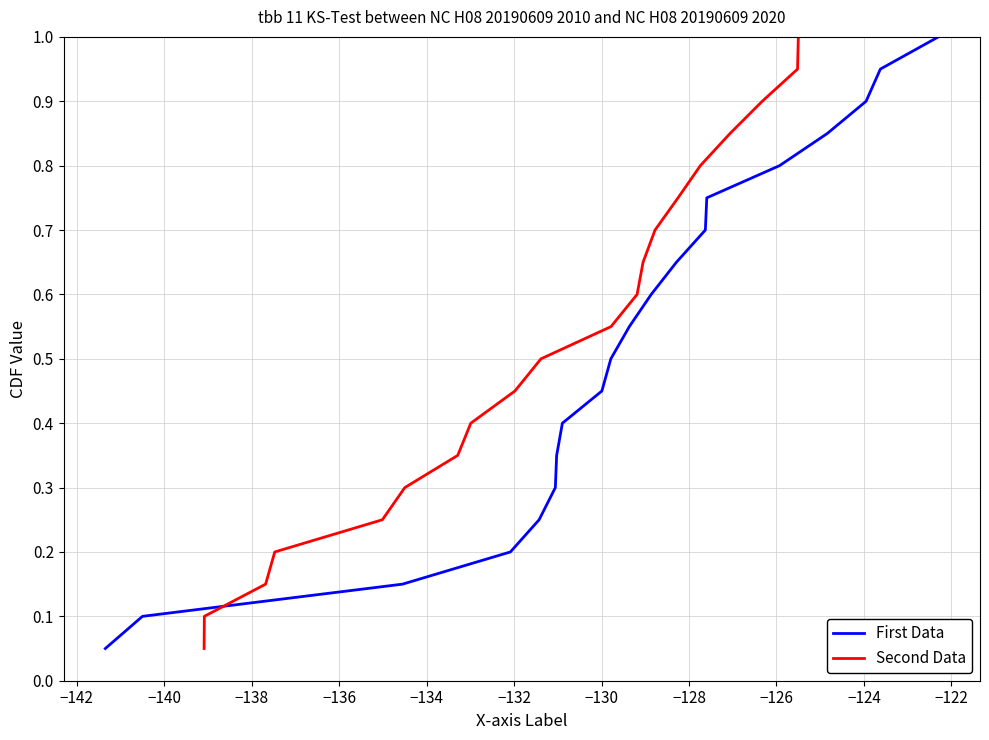

Which series has the largest total across all categories?

First Data